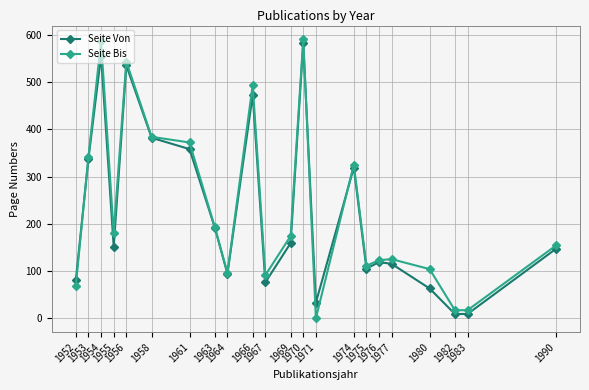

What is the value of the Seite Bis point at the 20th from the left?

17